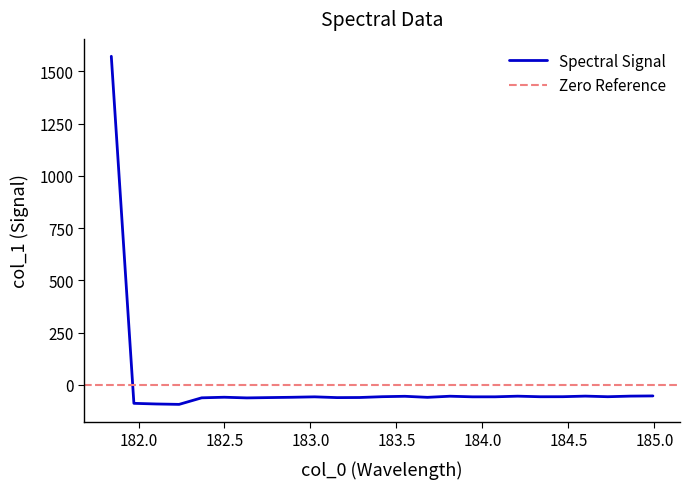

What is the minimum value for Spectral Signal?

-93.4